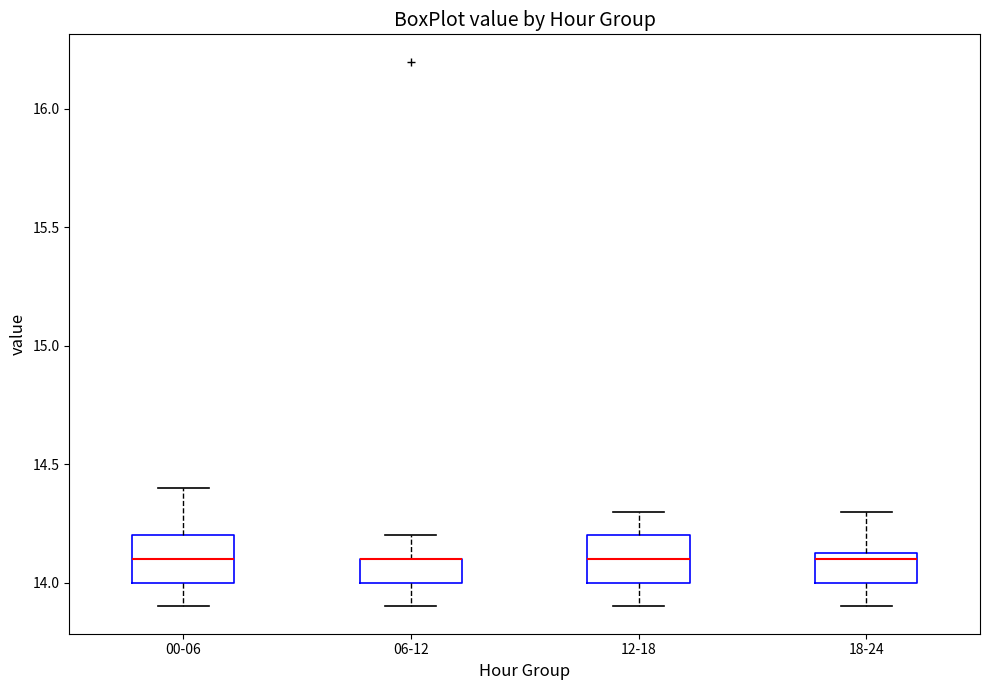

Reading left to right, transcribe this box plot: for each box, give where its median line is, the range the box spans, and where its two whiskers end, as read against the y-axis. The values are not printed on the chart, so give them approximately, as read against the axis.

00-06: median 14.10, box 14.00 to 14.20, whiskers 13.90 to 14.40
06-12: median 14.10 (drawn on the box's upper edge), box 14.00 to 14.10, whiskers 13.90 to 14.20
12-18: median 14.10, box 14.00 to 14.20, whiskers 13.90 to 14.30
18-24: median 14.10, box 14.00 to 14.15, whiskers 13.90 to 14.30